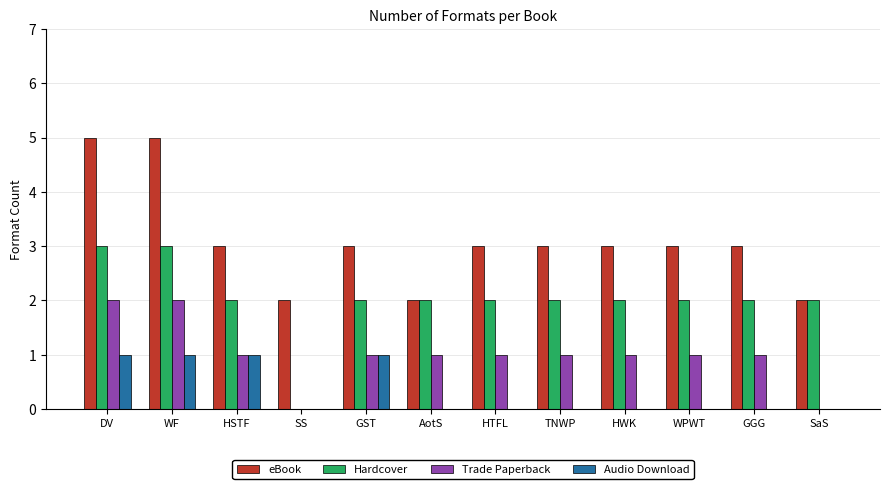

What is the sum of all Audio Download values?

4